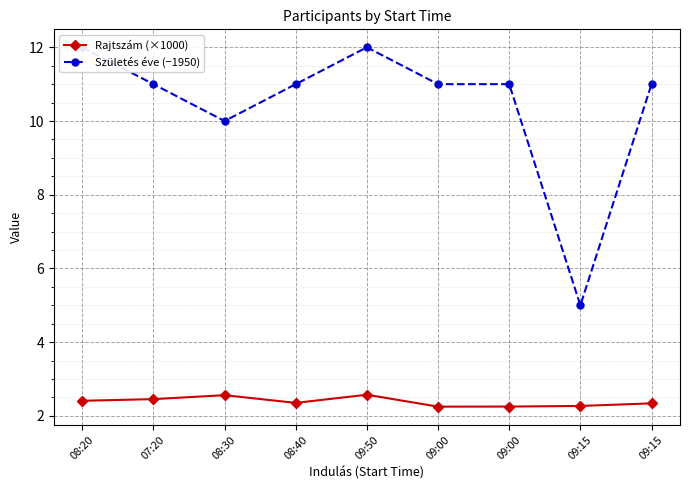

At which category does Születés éve (−1950) reach its first local valley?

08:30